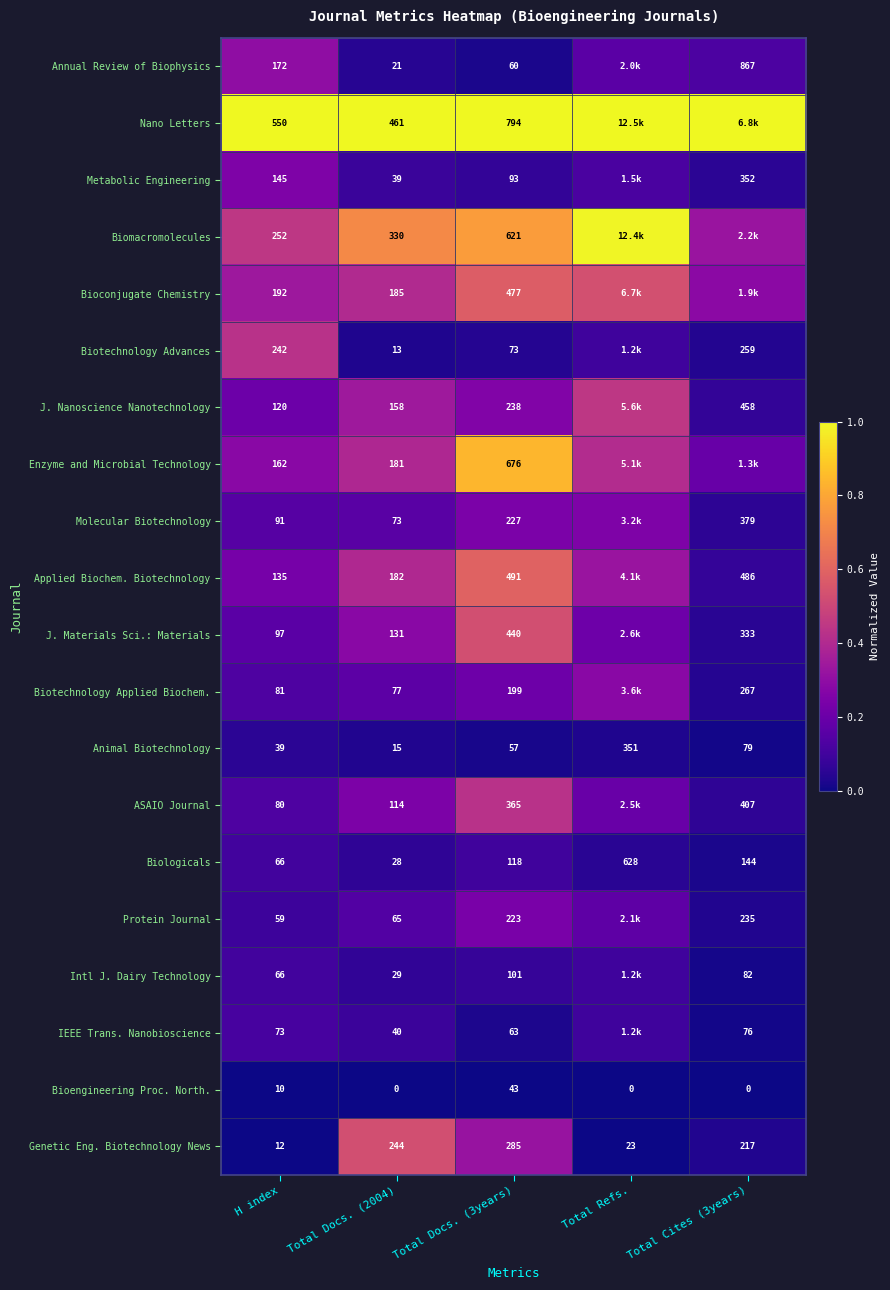

At which category does the chart reach its peak across all series?

H index